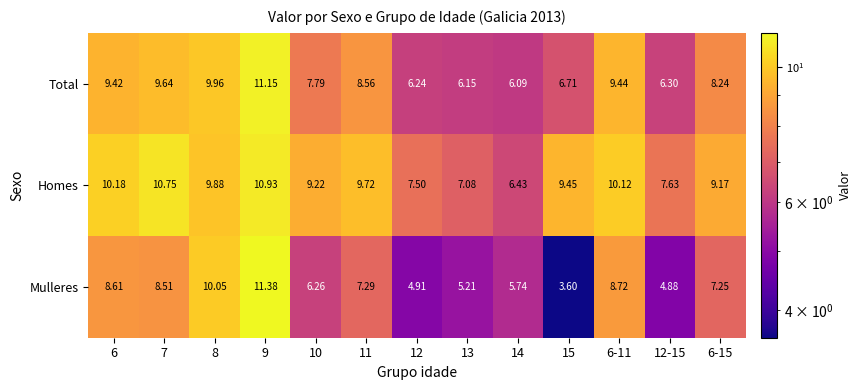

At which category is the sum across all series the highest?

9